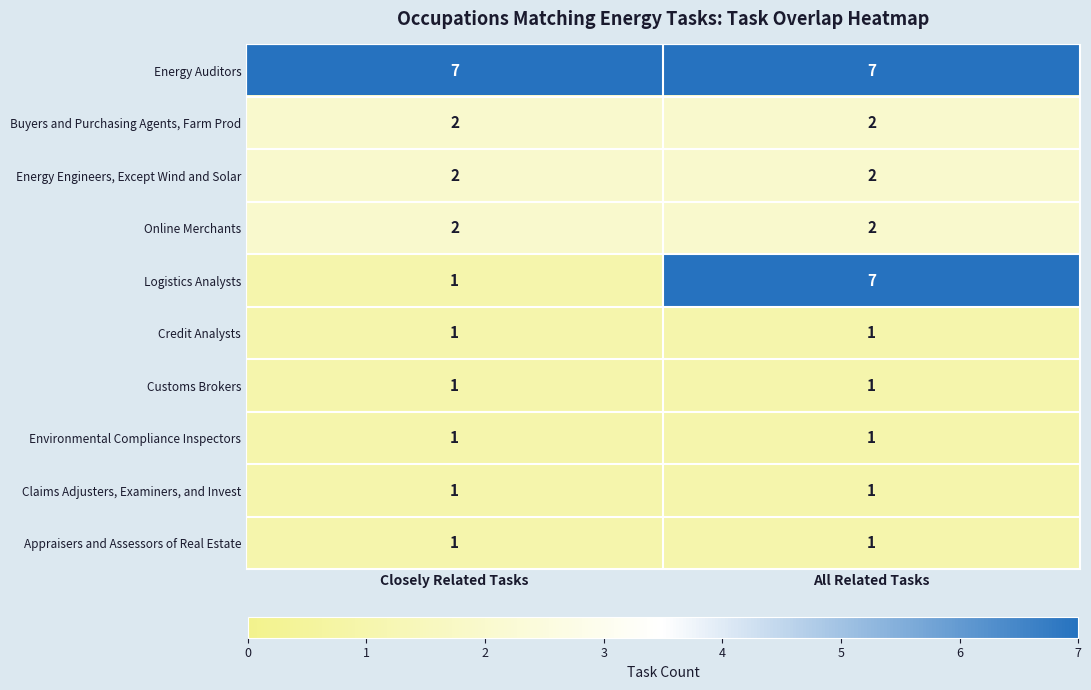

Which series has the largest total across all categories?

Energy Auditors